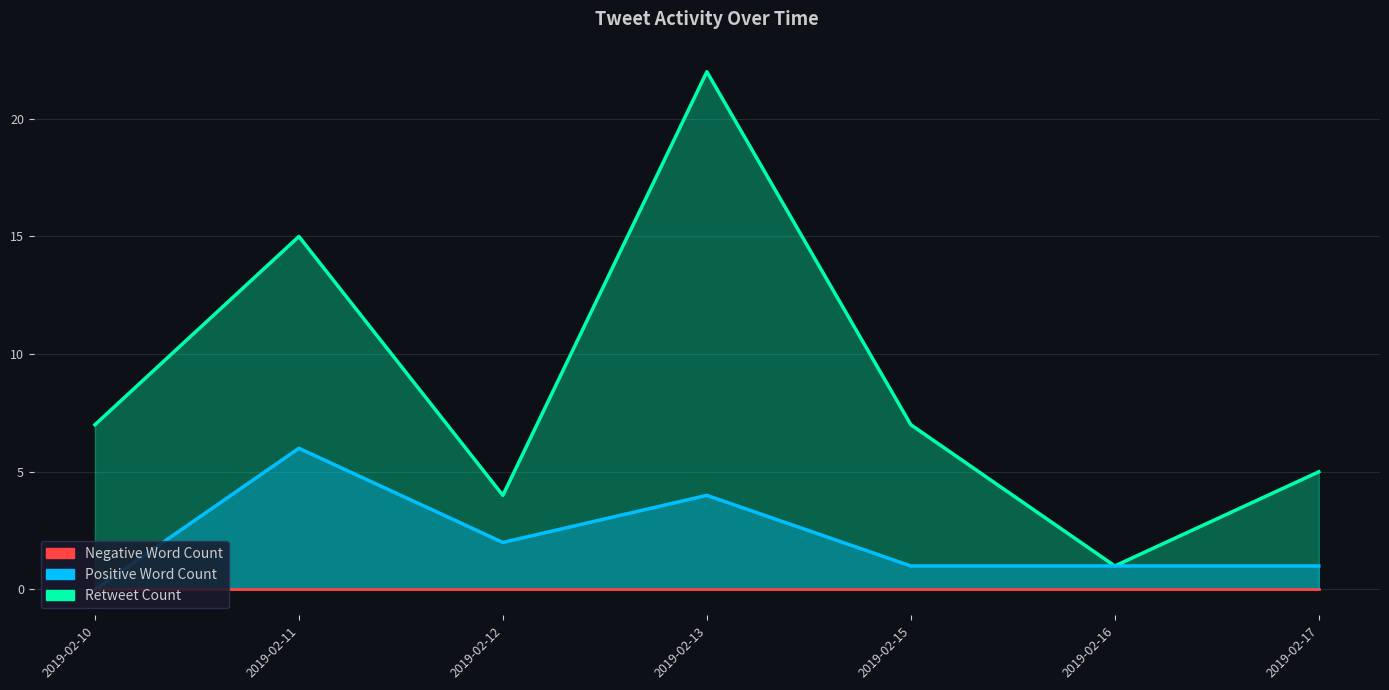

At which category is the sum across all series the highest?

2019-02-13